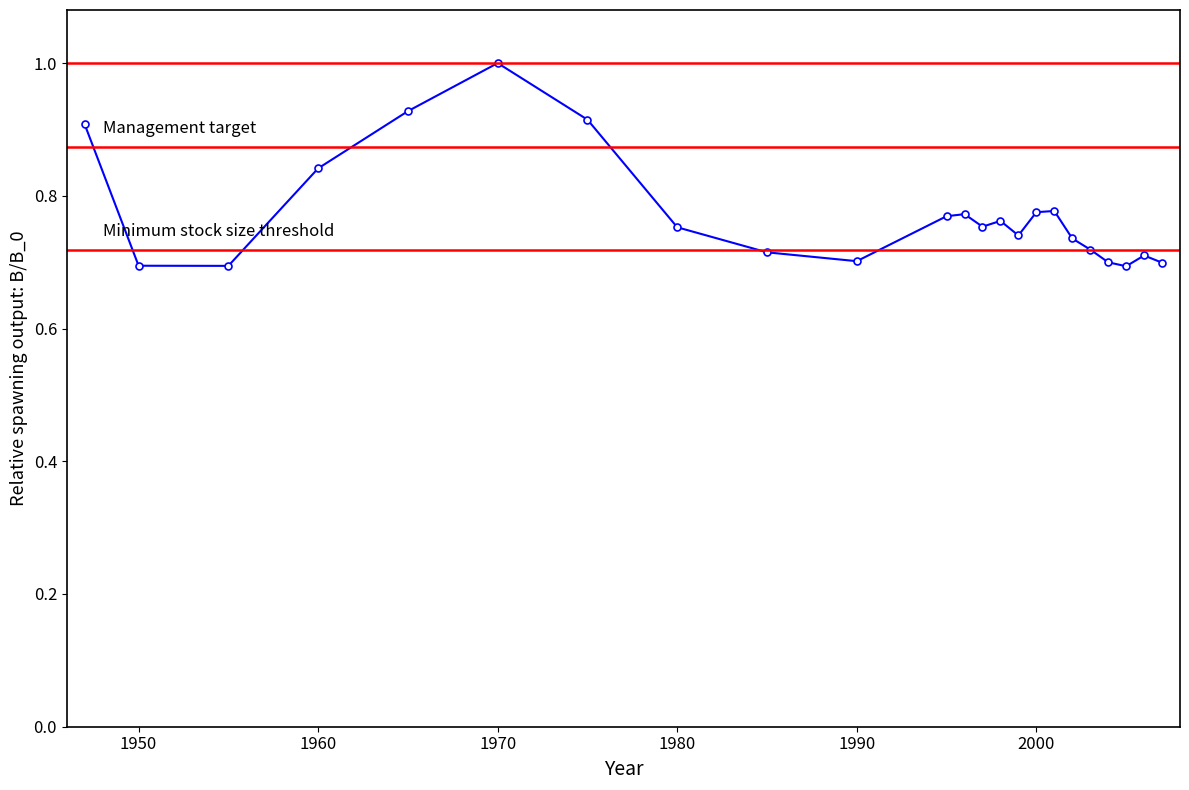

What is the maximum value shown in the chart?

1.0